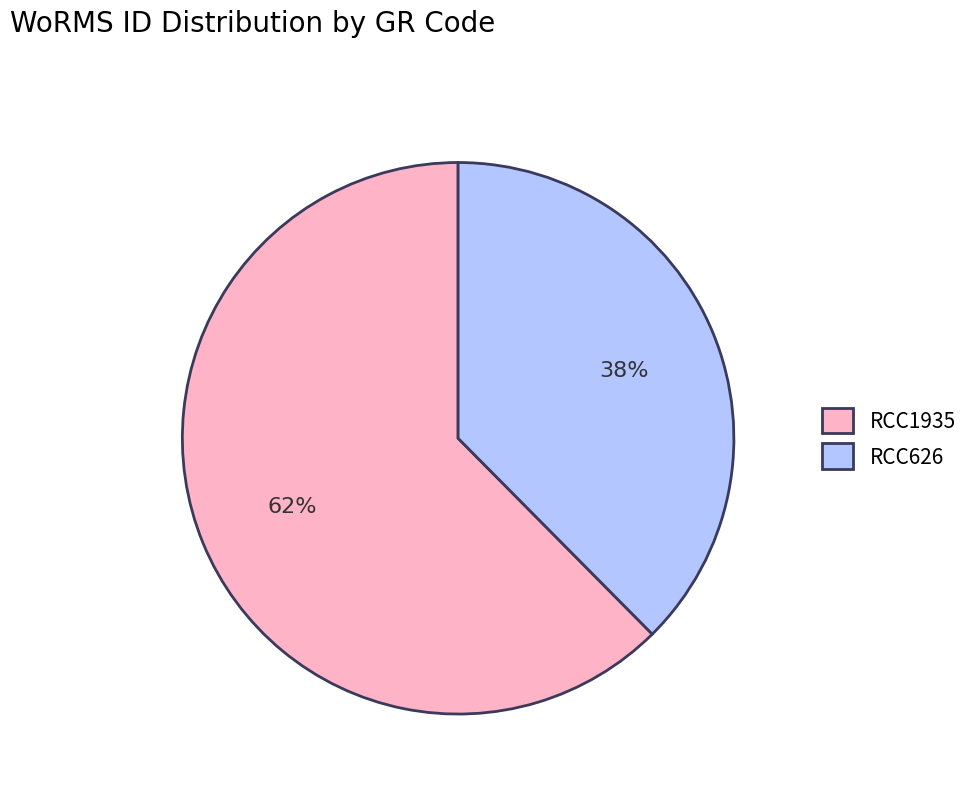

Rank the categories by value from lowest to highest.

RCC626, RCC1935